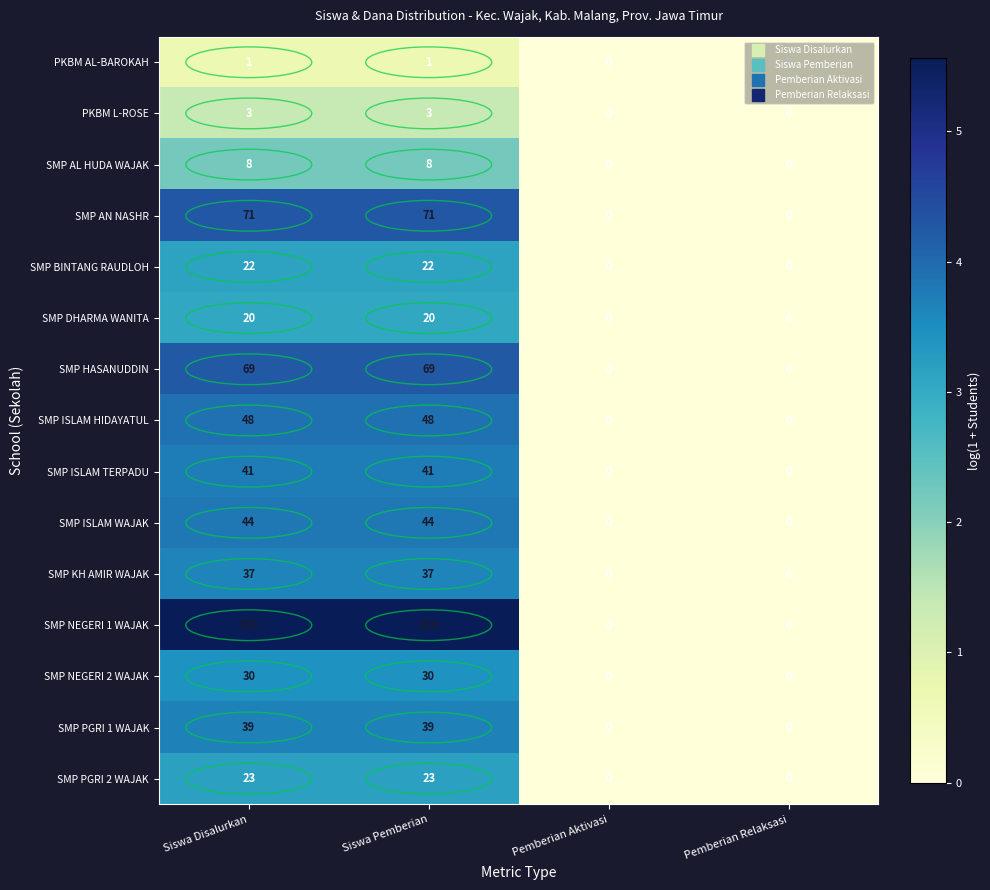

What is the sum of all SMP NEGERI 1 WAJAK values?

518